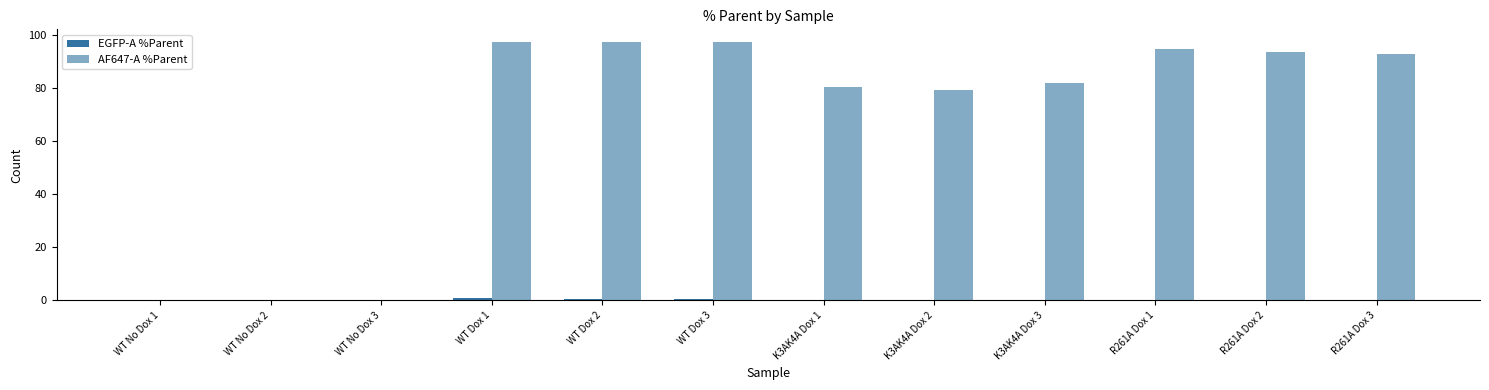

Does the chart contain stacked bars?

No